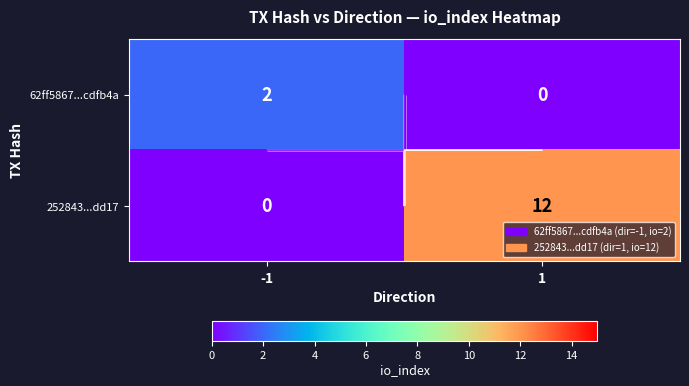

How many values in 252843...dd17 are above zero?

1